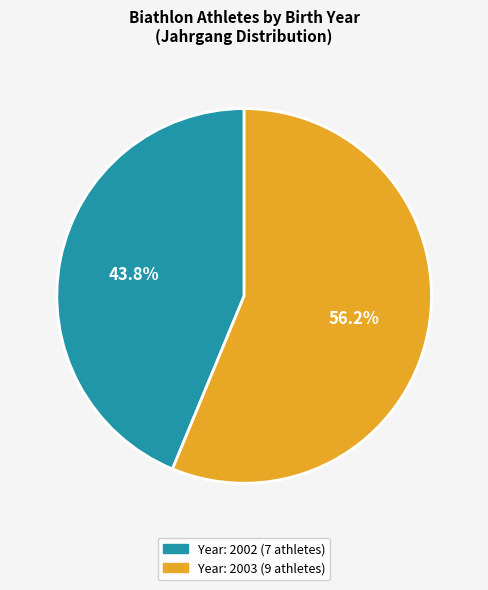

Is there any slice that represents more than half of the pie?

Yes